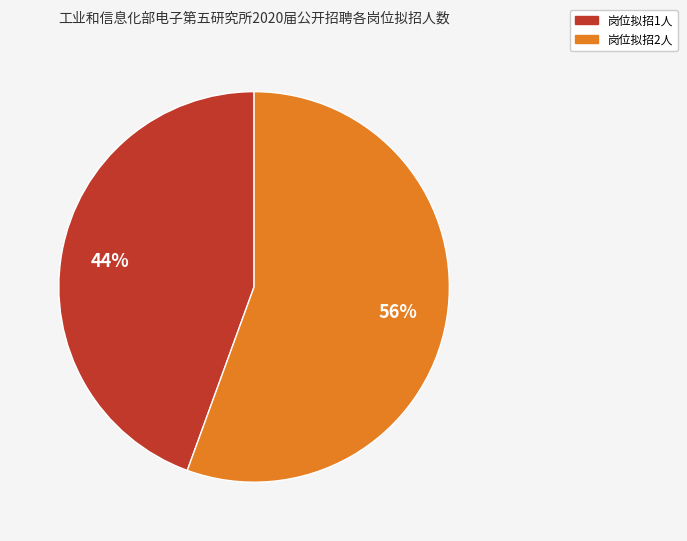

To the nearest percent, what is the average slice percentage?

50%